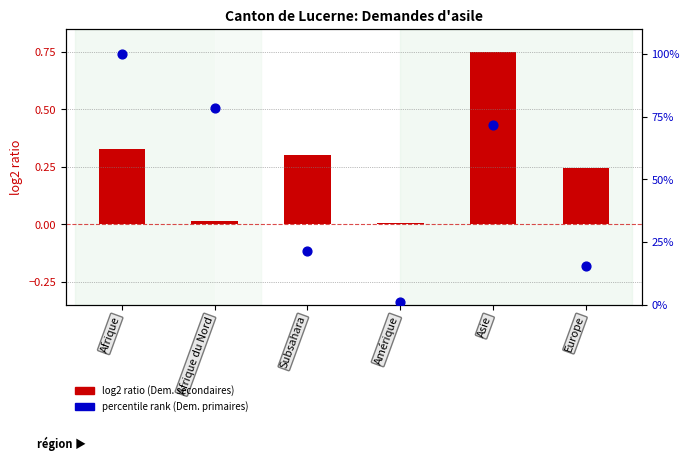

What is the total value across all series at Subsahara?

21.5